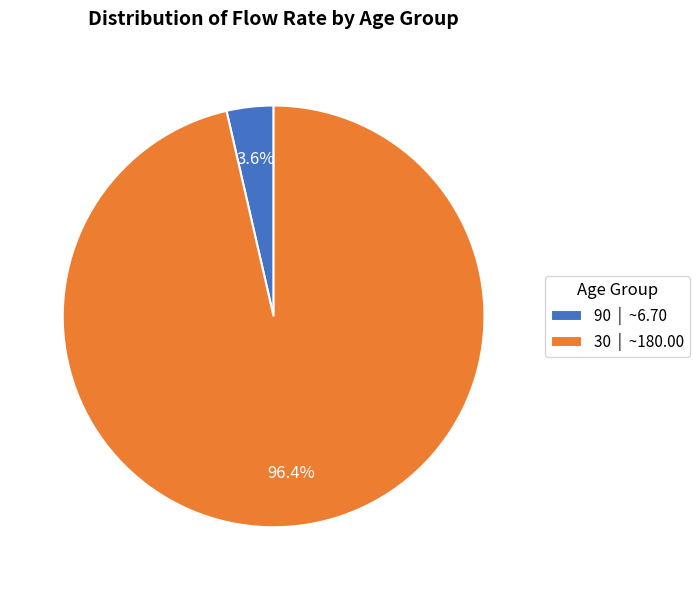

Which category has the smallest portion of the pie?

90